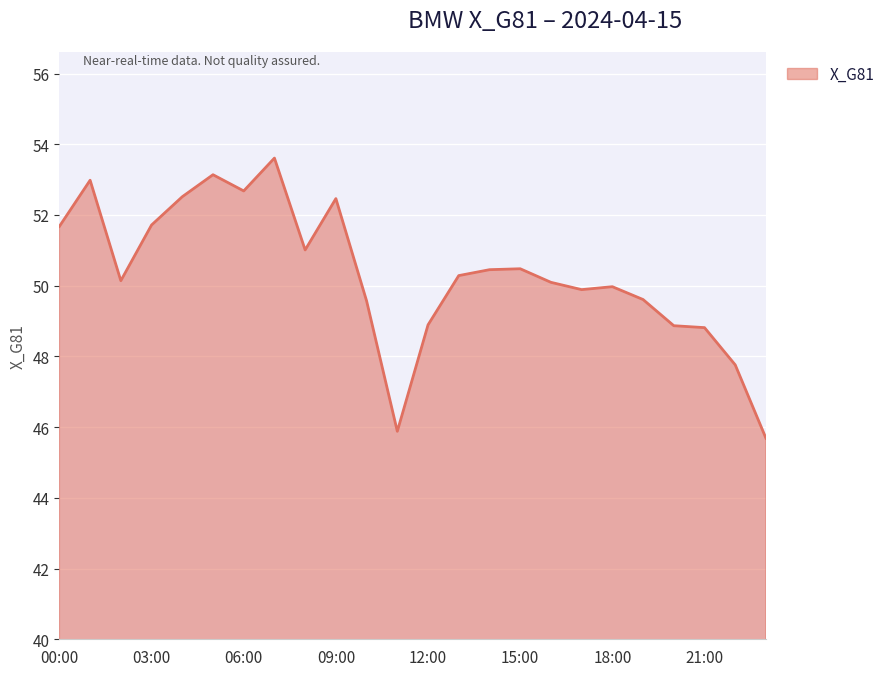

What is the maximum value shown in the chart?

53.6